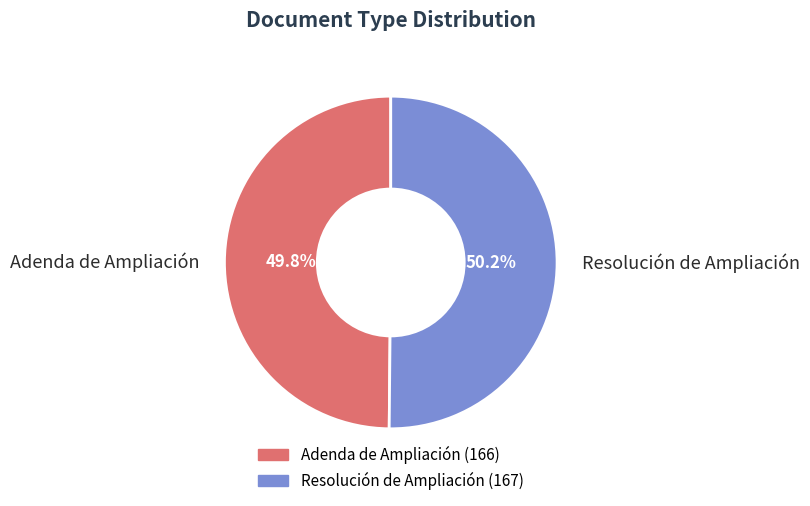

To the nearest percent, what is the average slice percentage?

50%